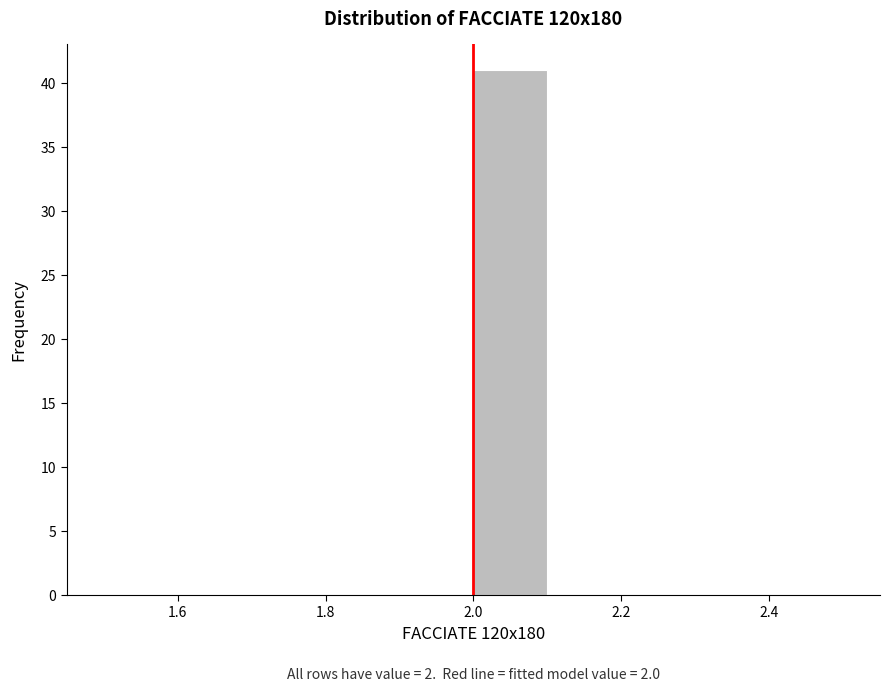

Which range on the x-axis has the tallest bar?

2.0 to 2.1